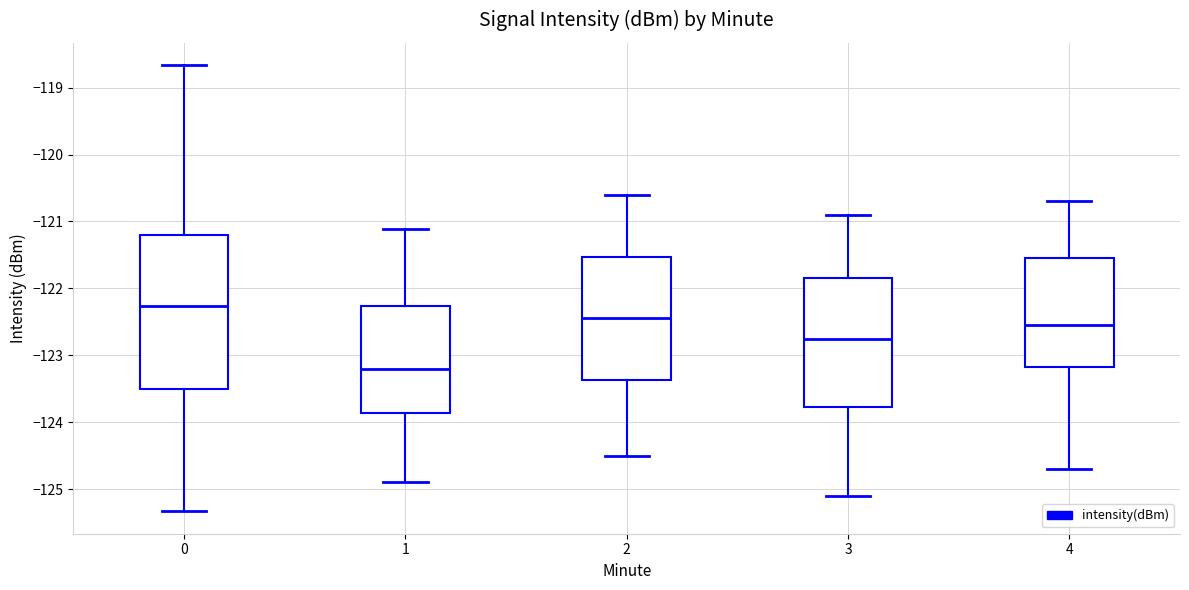

Reading left to right, transcribe this box plot: for each box, give where its median line is, the range the box spans, and where its two whiskers end, as read against the y-axis. The values are not printed on the chart, so give them approximately, as read against the axis.

0: median -122.3, box -123.5 to -121.2, whiskers -125.3 to -118.7
1: median -123.2, box -123.9 to -122.3, whiskers -124.9 to -121.1
2: median -122.4, box -123.4 to -121.5, whiskers -124.5 to -120.6
3: median -122.7, box -123.8 to -121.8, whiskers -125.1 to -120.9
4: median -122.5, box -123.2 to -121.5, whiskers -124.7 to -120.7